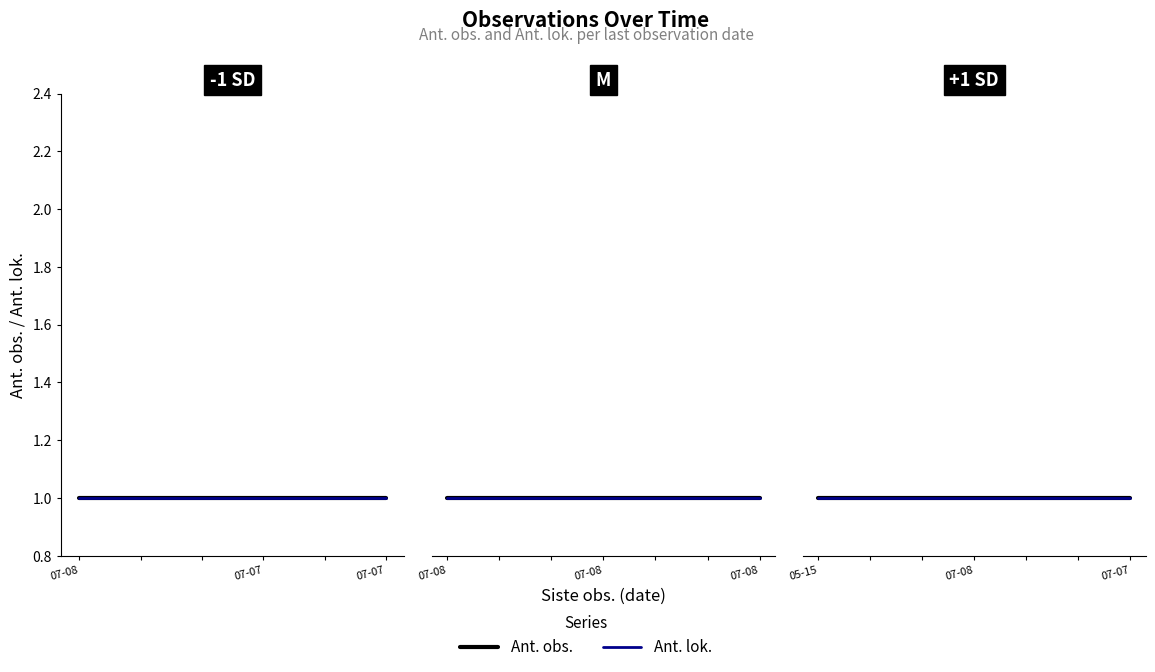

List the series in order of their overall mean, lowest first.

Ant. lok., Ant. obs.